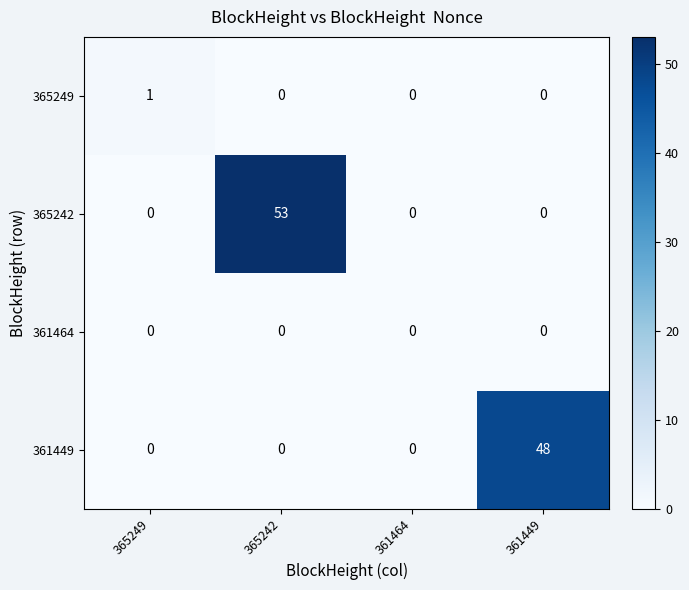

What is the sum of all 365242 values?

53